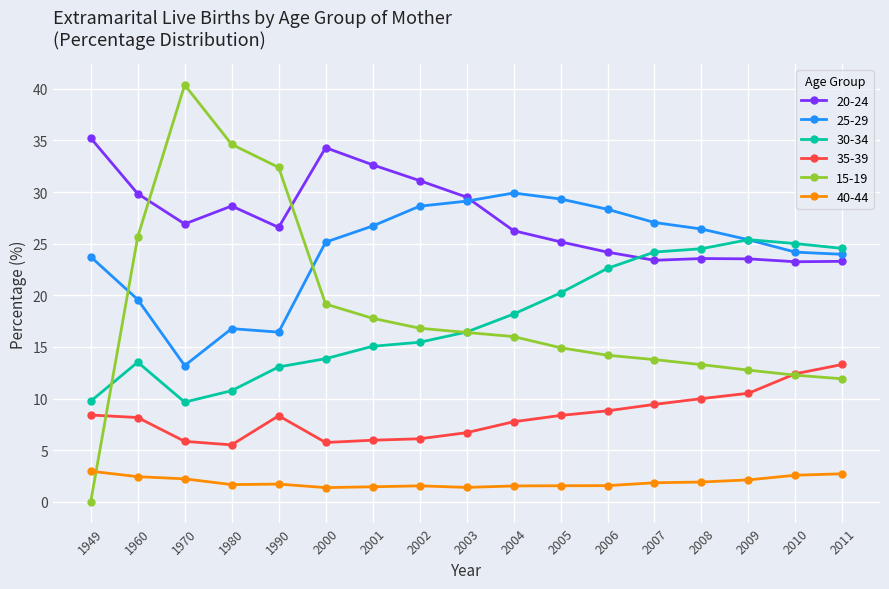

What is the difference between the maximum and second lowest values in the 35-39 series?

7.6